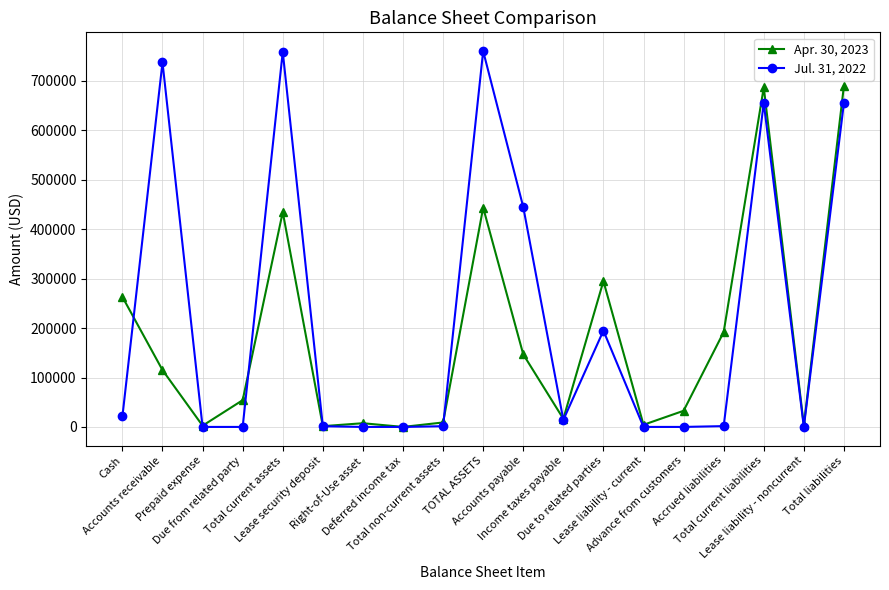

What is the difference between the Jul. 31, 2022 values at Accrued liabilities and Prepaid expense?

1640